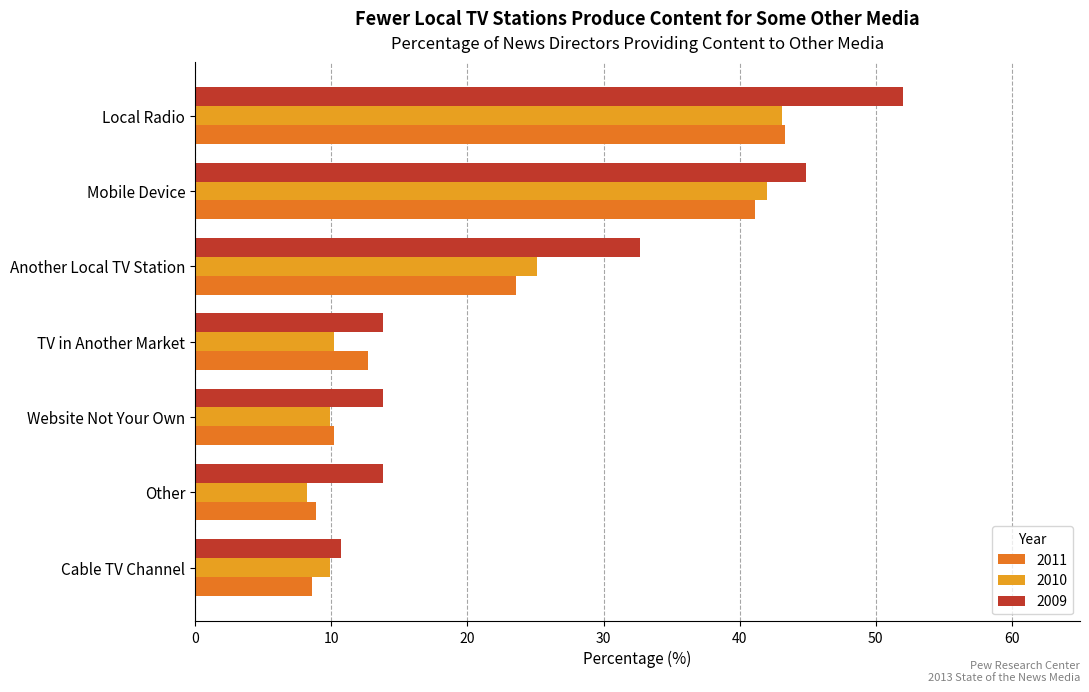

What is the difference between the maximum and minimum values in the 2010 series?

34.9